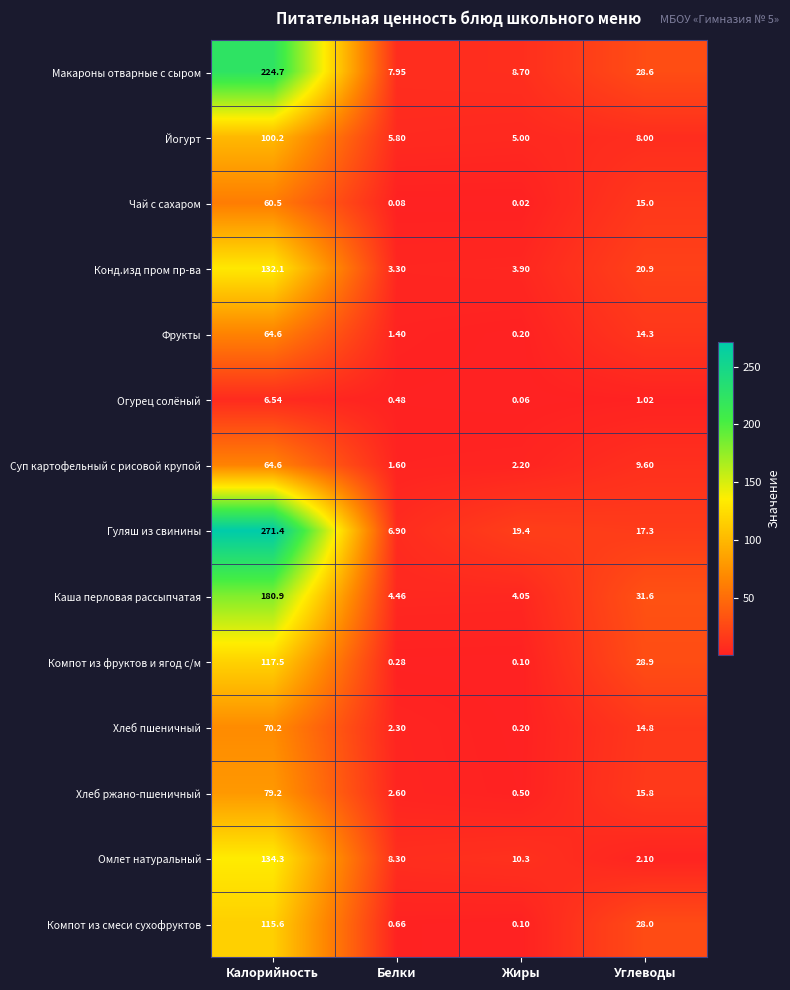

Which series has the widest spread of values?

Гуляш из свинины